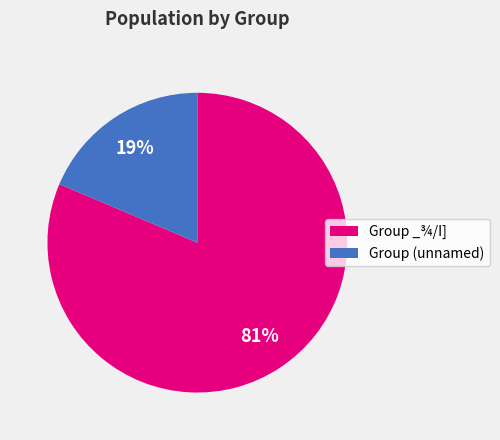

What percentage is the Group _¾/I] slice, to the nearest percent?

81%